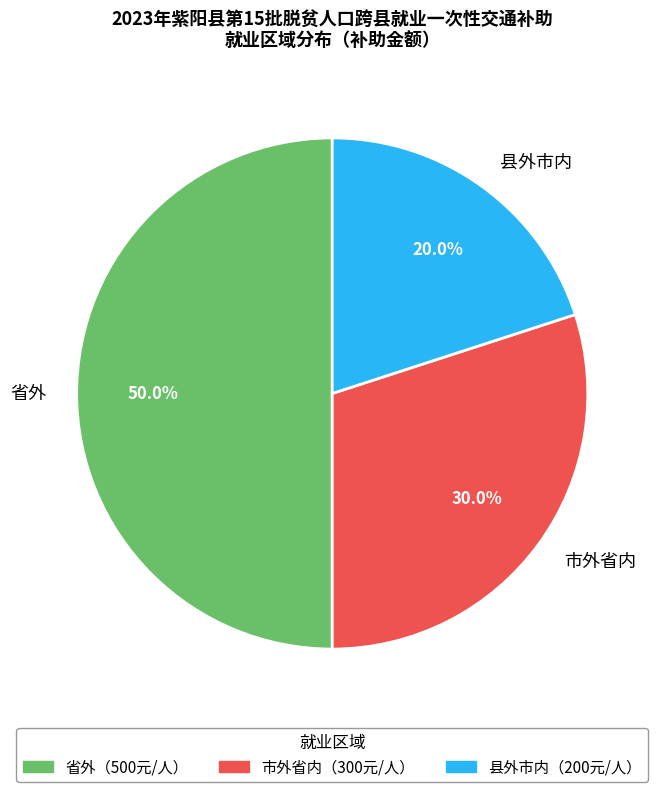

How many segments does this pie chart have?

3